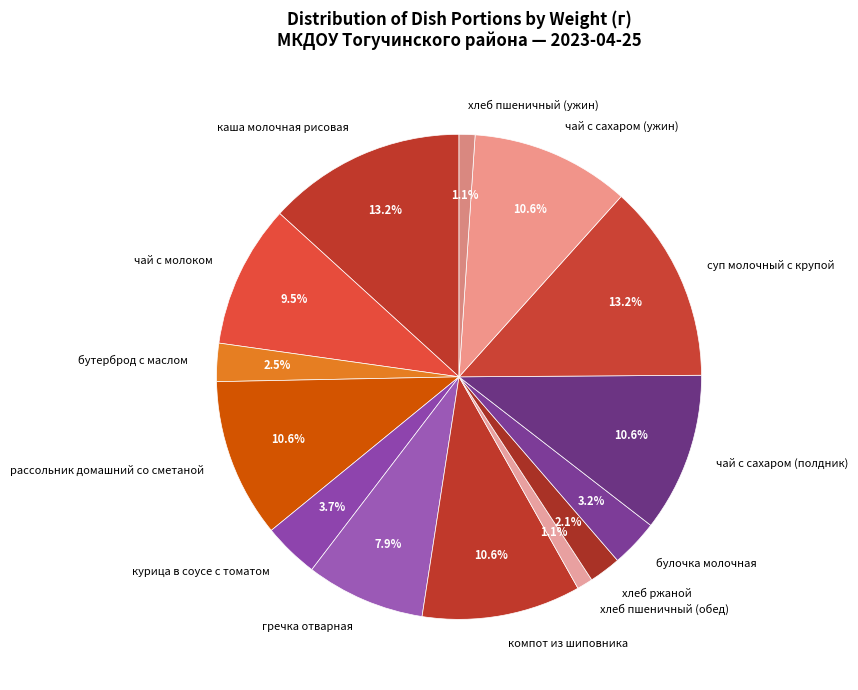

True or false: чай с сахаром (полдник) accounts for 11% of the total.

True